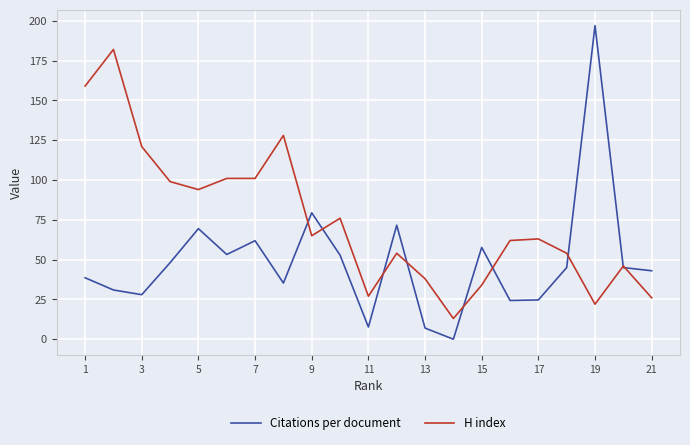

How many distinct data groups are displayed?

2